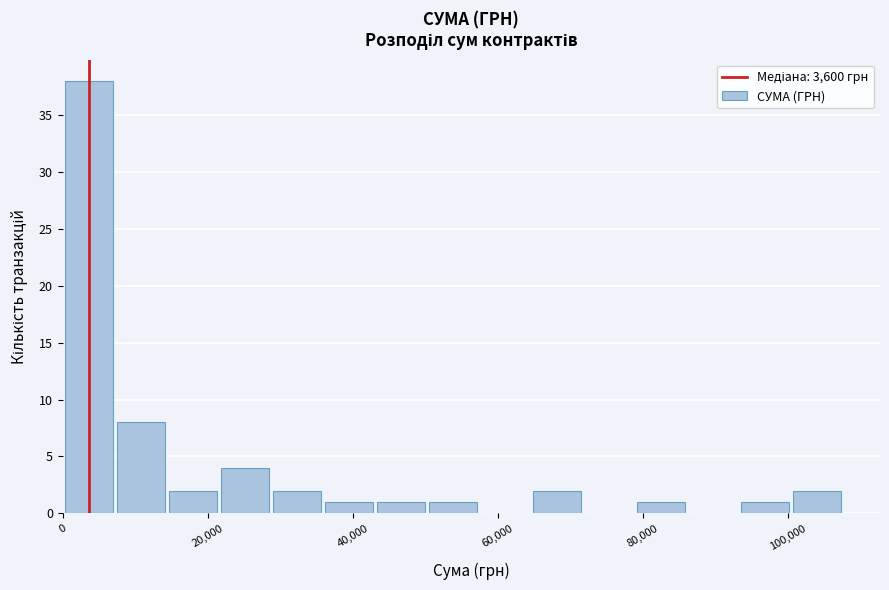

Read against the x-axis, roughly where is the centre of the tallest bar?

4000